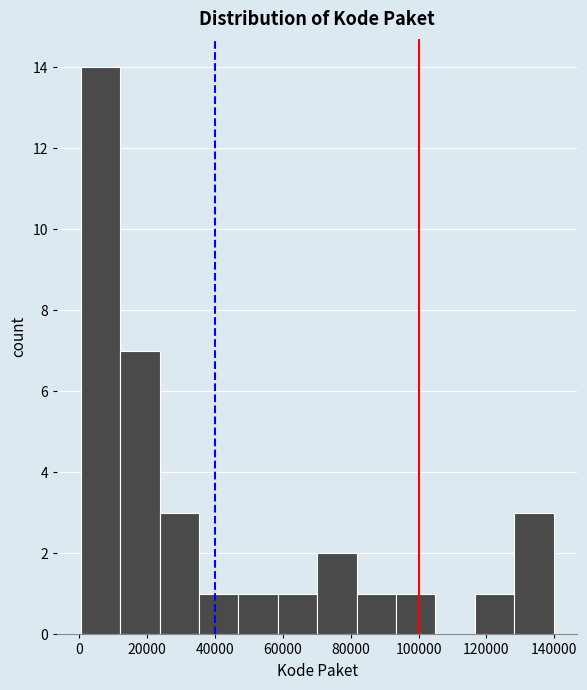

Reading left to right, transcribe this chart: for each bar, give the range it covers on the x-axis and its height. Neither the bar edges nor the heights are printed on the chart, so give them approximately, as read against the axes.

0 to 12000: 14
12000 to 24000: 7
24000 to 36000: 3
36000 to 46000: 1
46000 to 58000: 1
58000 to 70000: 1
70000 to 82000: 2
82000 to 94000: 1
94000 to 104000: 1
104000 to 116000: 0
116000 to 128000: 1
128000 to 140000: 3